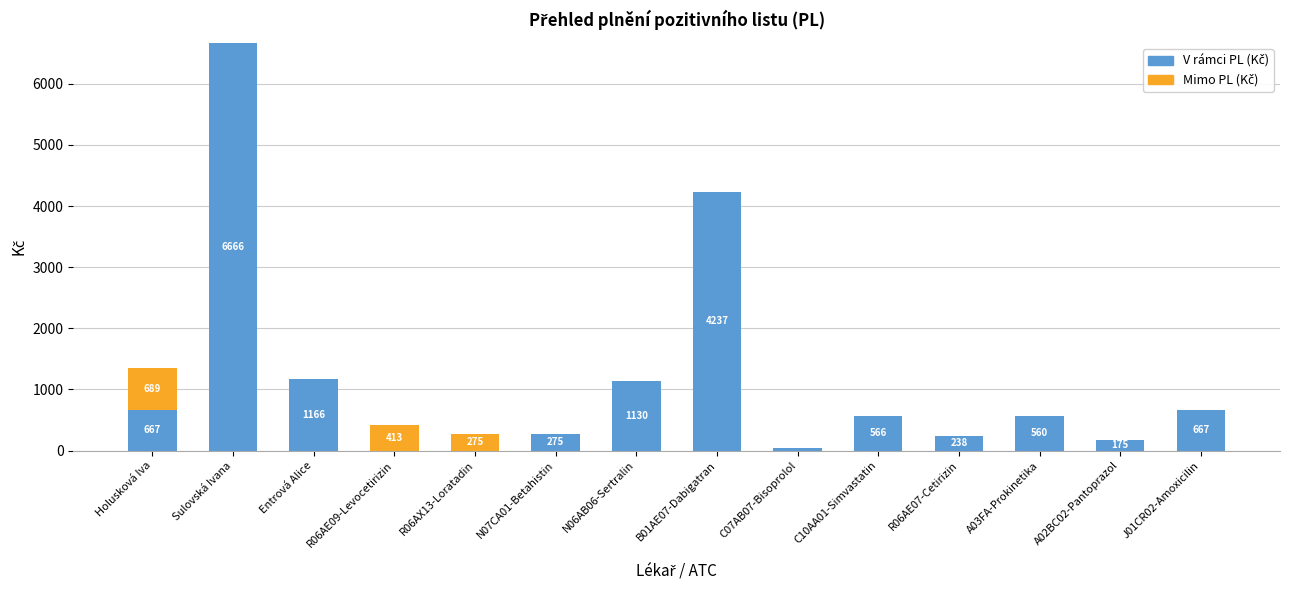

At which category is the sum across all series the highest?

Sulovská Ivana